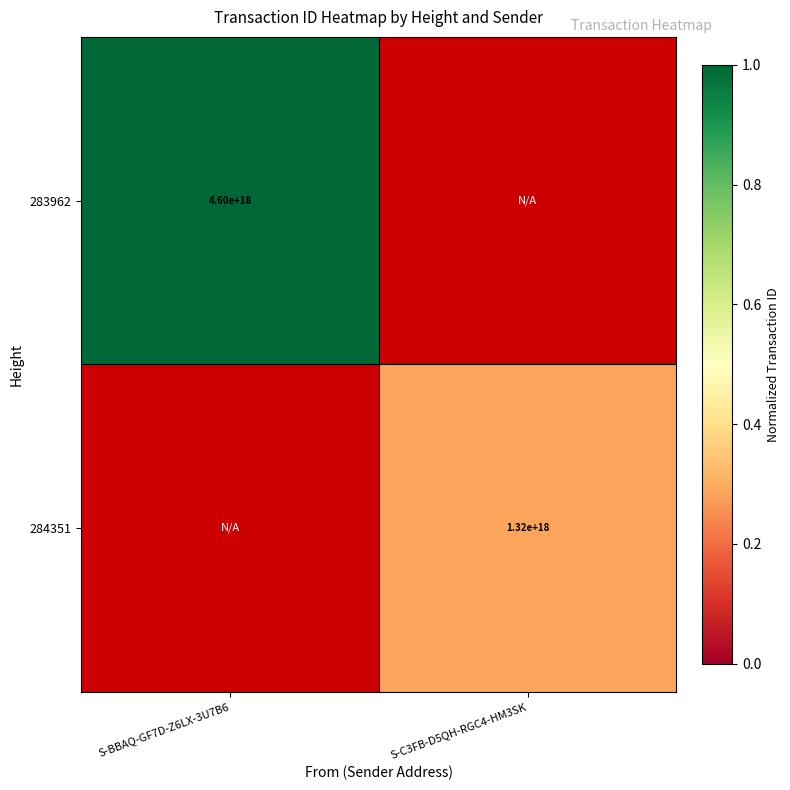

True or false: 283962 has a value of 2535510428604312576 at S-BBAQ-GF7D-Z6LX-3U7B6.

False